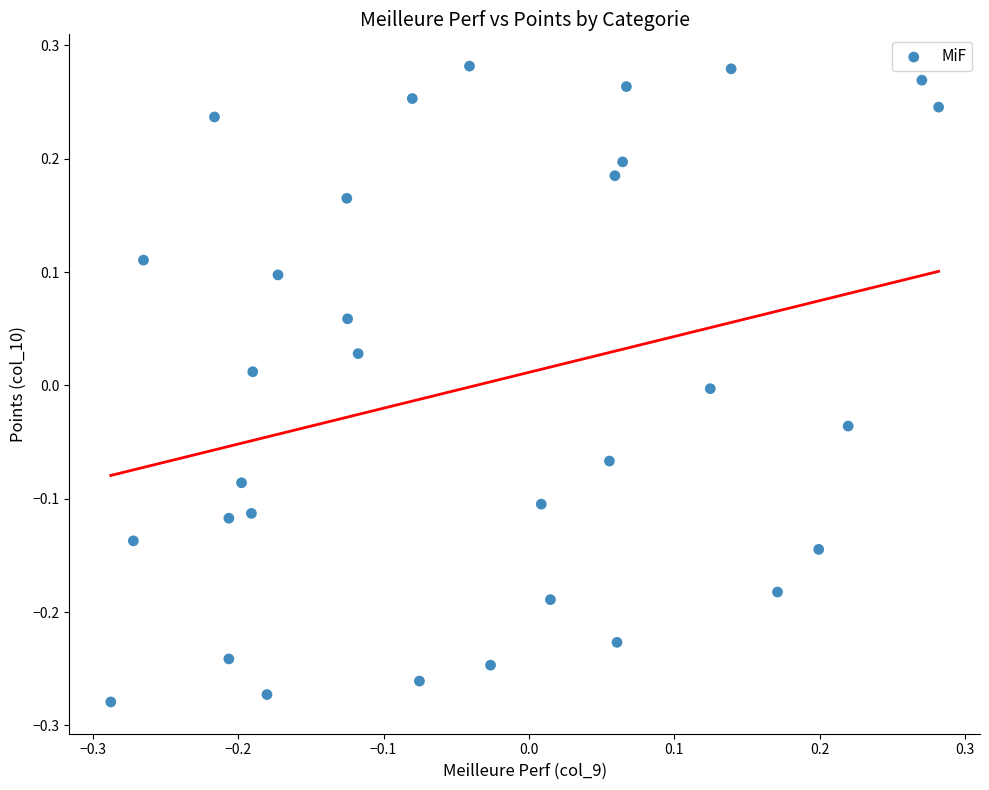

What is the range of Y values (max minus min)?

0.6